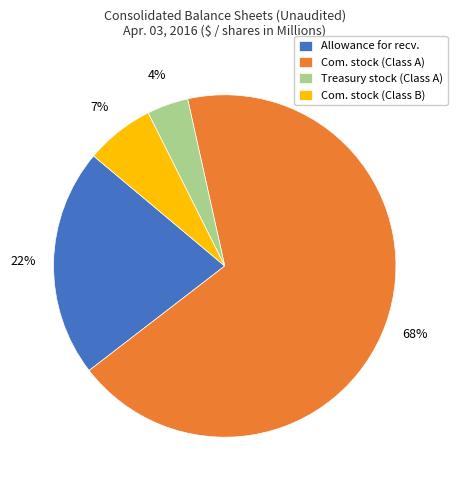

Do Treasury stock (Class A) and Com. stock (Class B) together represent more than half of the pie?

No